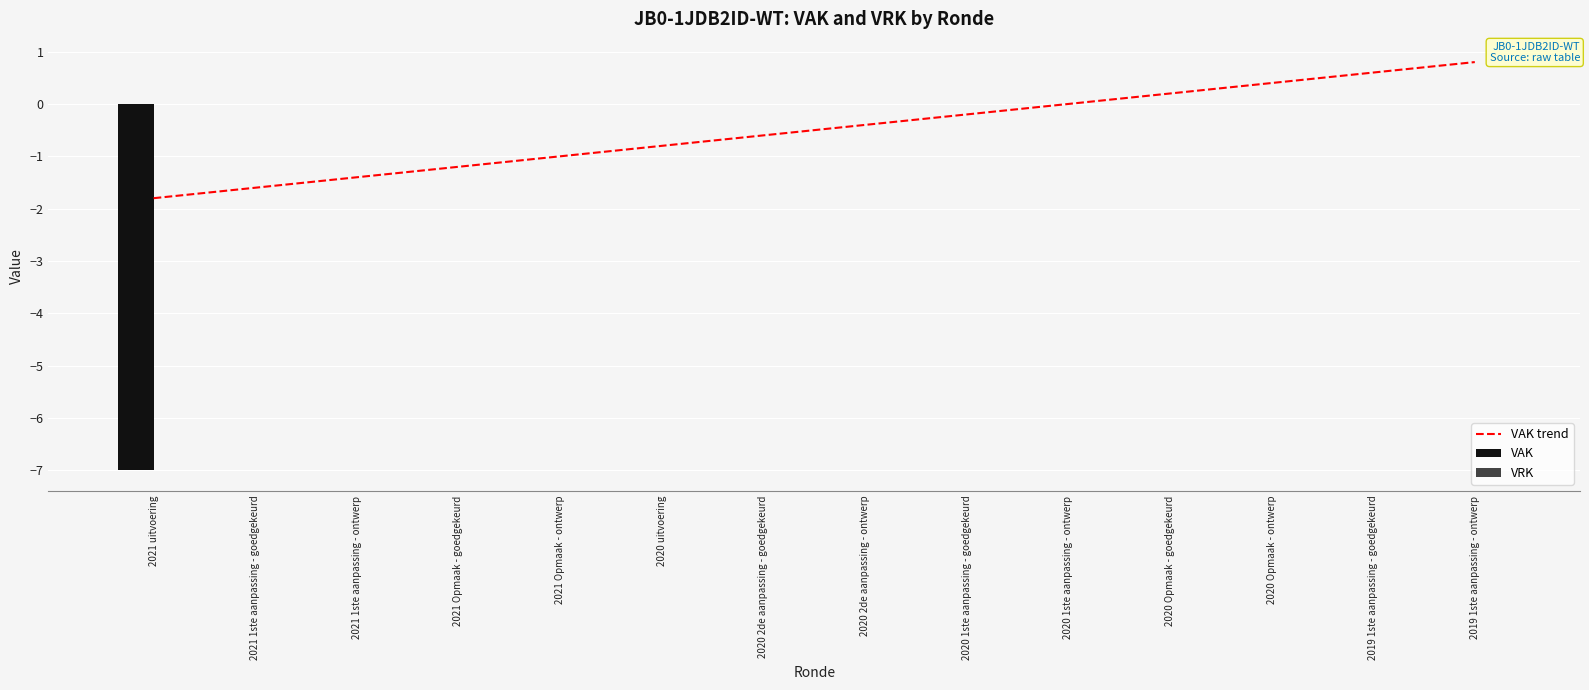

Which series has the largest total across all categories?

VRK